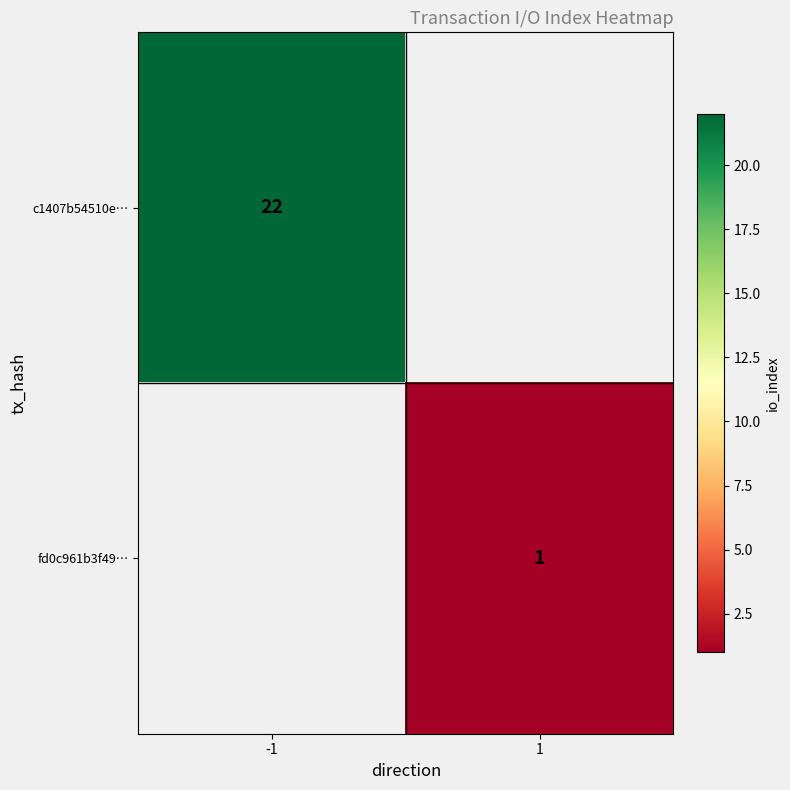

Which has a higher value, 1 or -1?

-1